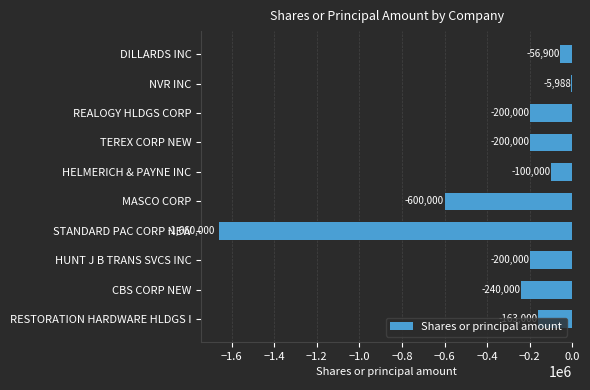

How many data points are less than -200000?

3